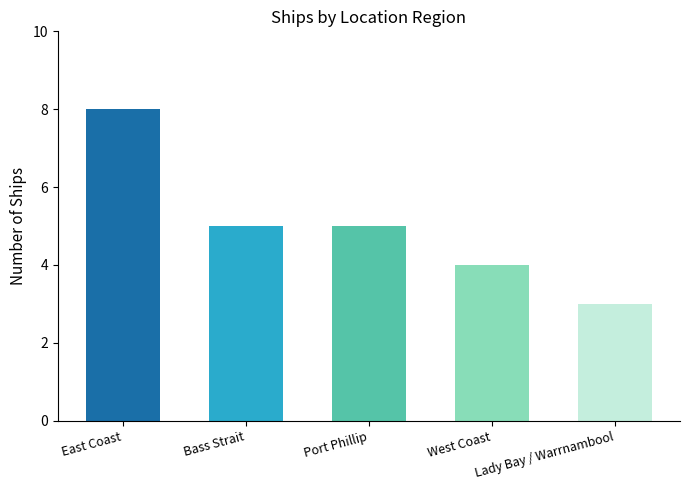

Approximately how many times larger is the value at Port Phillip compared to East Coast?

0.6